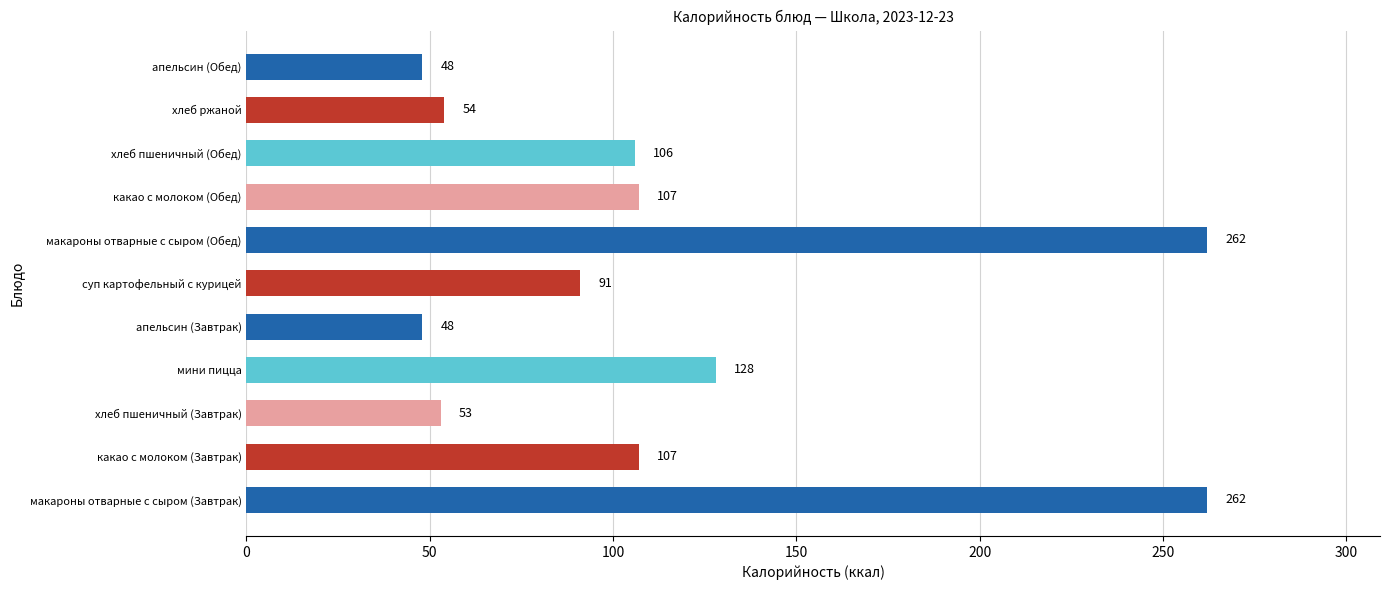

Reading bottom to top, list all the values displayed in this chart.

262	107	53	128	48	91	262	107	106	54	48